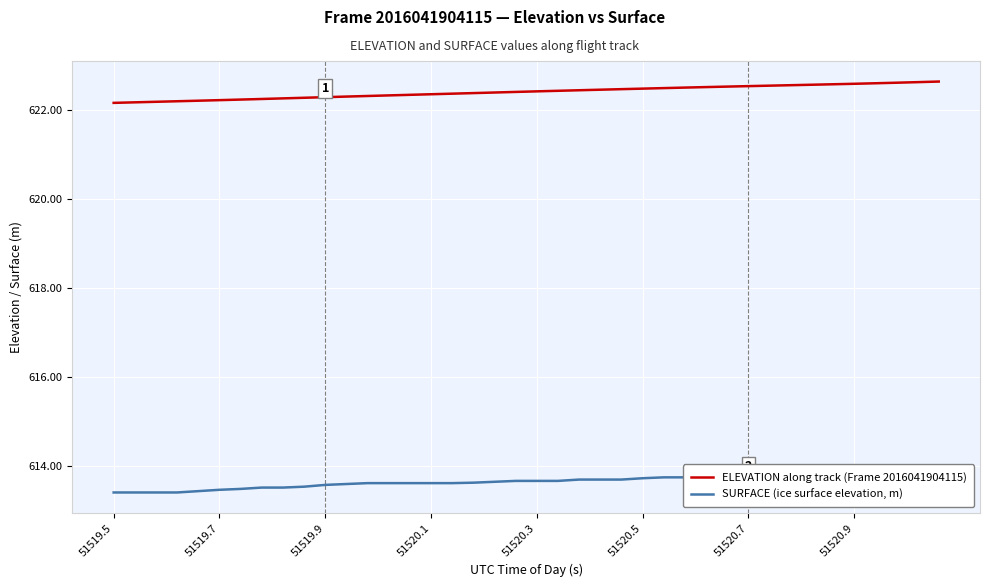

What is the label of the 30th point from the left?

29